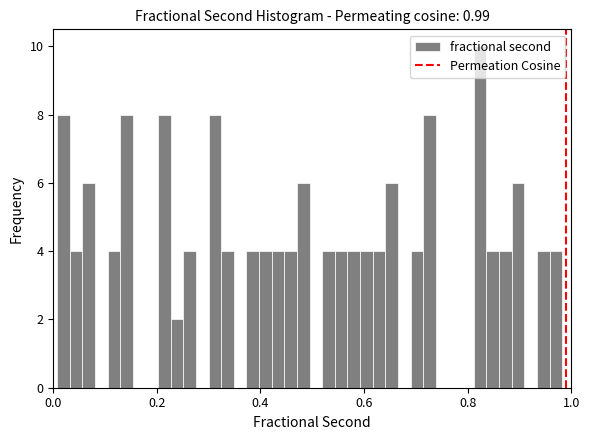

Read against the x-axis, roughly where is the centre of the tallest bar?

0.82